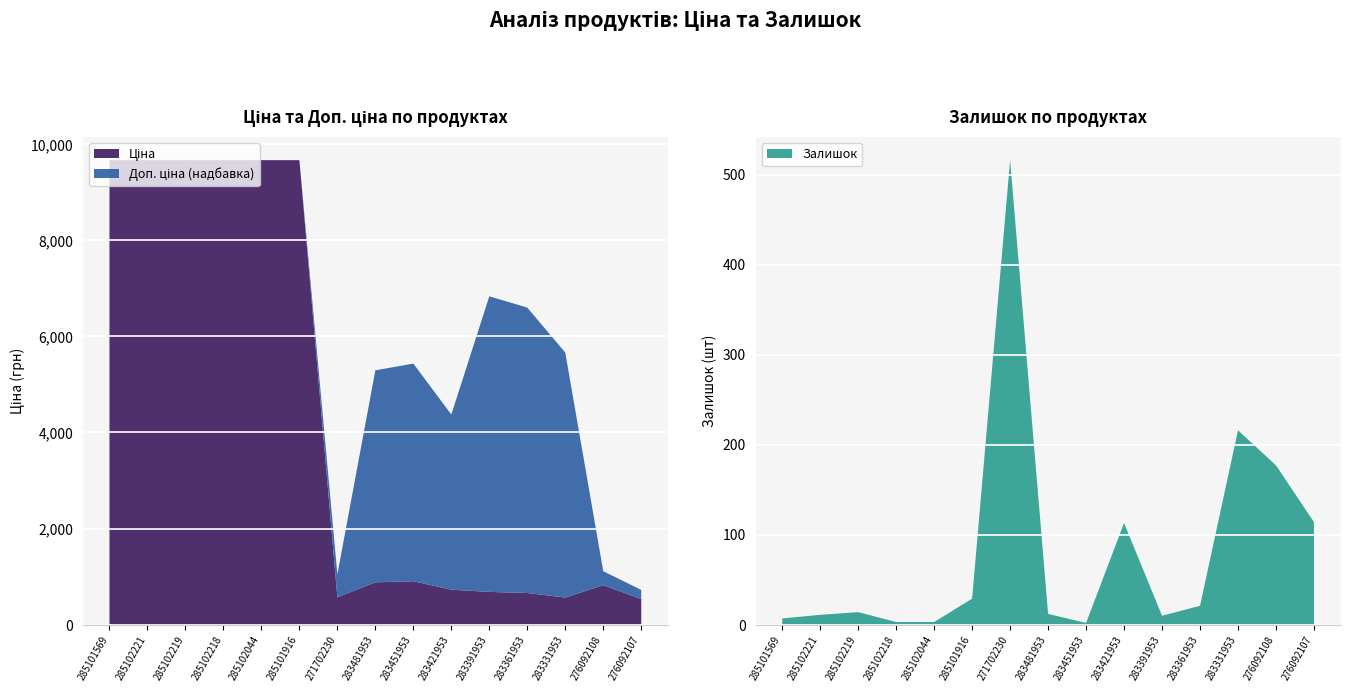

Reading right to left, transcribe all the data shown in this chart.

Ціна: 276092107=534.3	276092108=822.0	283331953=566.2	283361953=659.8	283391953=683.2	283421953=728.8	283451953=905.5	283481953=882.1	271702230=571.6	285101916=9664.7	285102044=9664.7	285102218=9664.7	285102219=9664.7	285102221=9664.7	285101569=9664.7
Доп. ціна: 276092107=724.0	276092108=1114.0	283331953=5662.1	283361953=6597.9	283391953=6831.9	283421953=4372.9	283451953=5432.8	283481953=5292.4	271702230=1048.0	285101916=9664.7	285102044=9664.7	285102218=9664.7	285102219=9664.7	285102221=9664.7	285101569=9664.7
Залишок: 276092107=114.0	276092108=177.0	283331953=216.0	283361953=21.0	283391953=10.0	283421953=113.0	283451953=2.0	283481953=12.0	271702230=516.0	285101916=29.0	285102044=3.0	285102218=3.0	285102219=14.0	285102221=11.0	285101569=7.0